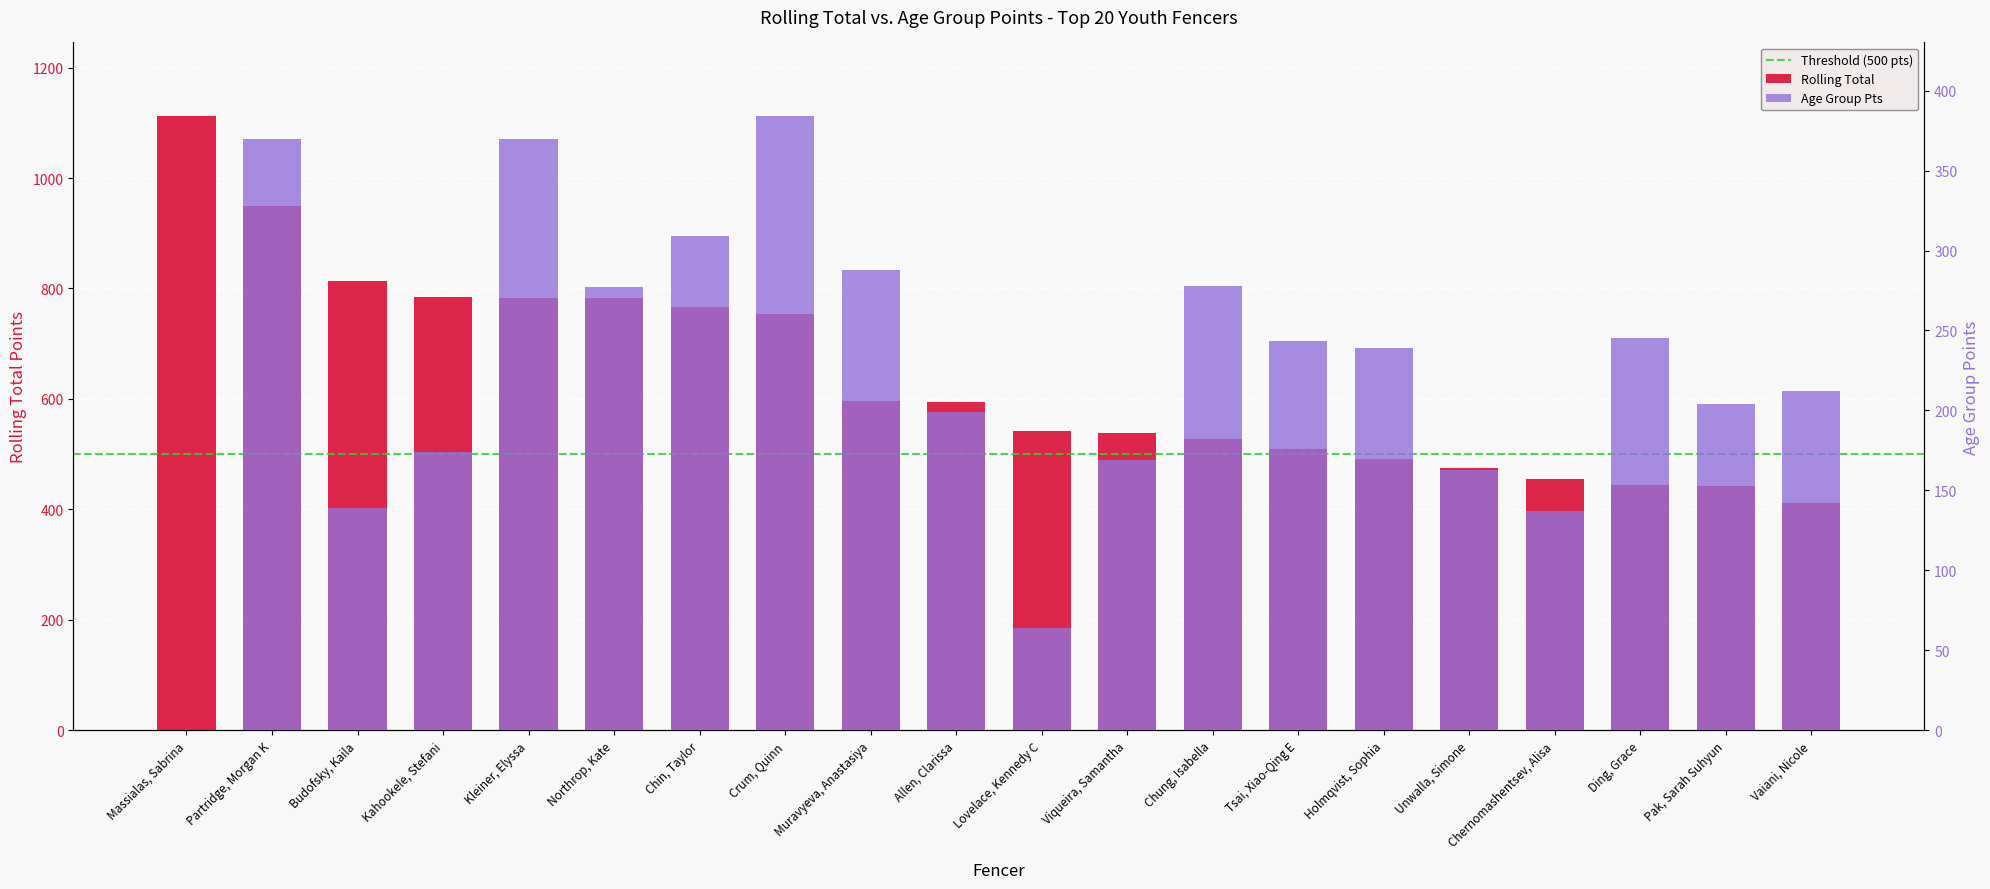

Where is Rolling Total nearest to the value 762?

Chin, Taylor